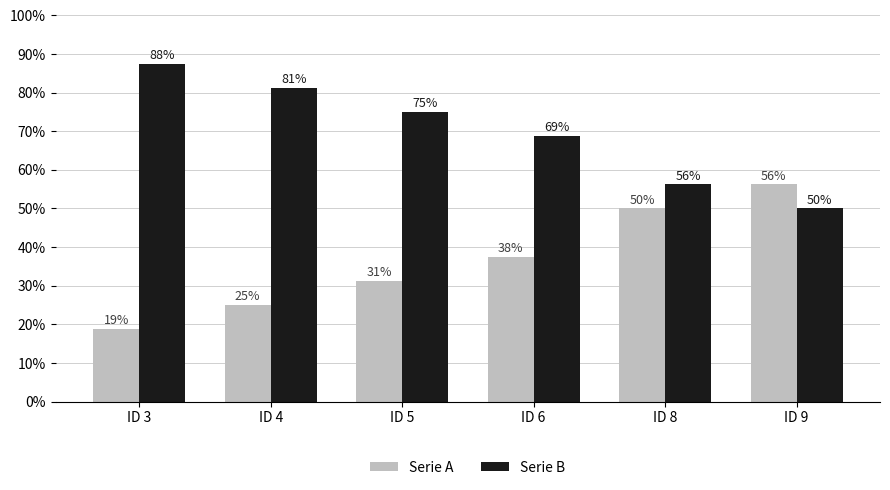

Rank the categories by Serie B value from highest to lowest.

ID 3, ID 4, ID 5, ID 6, ID 8, ID 9